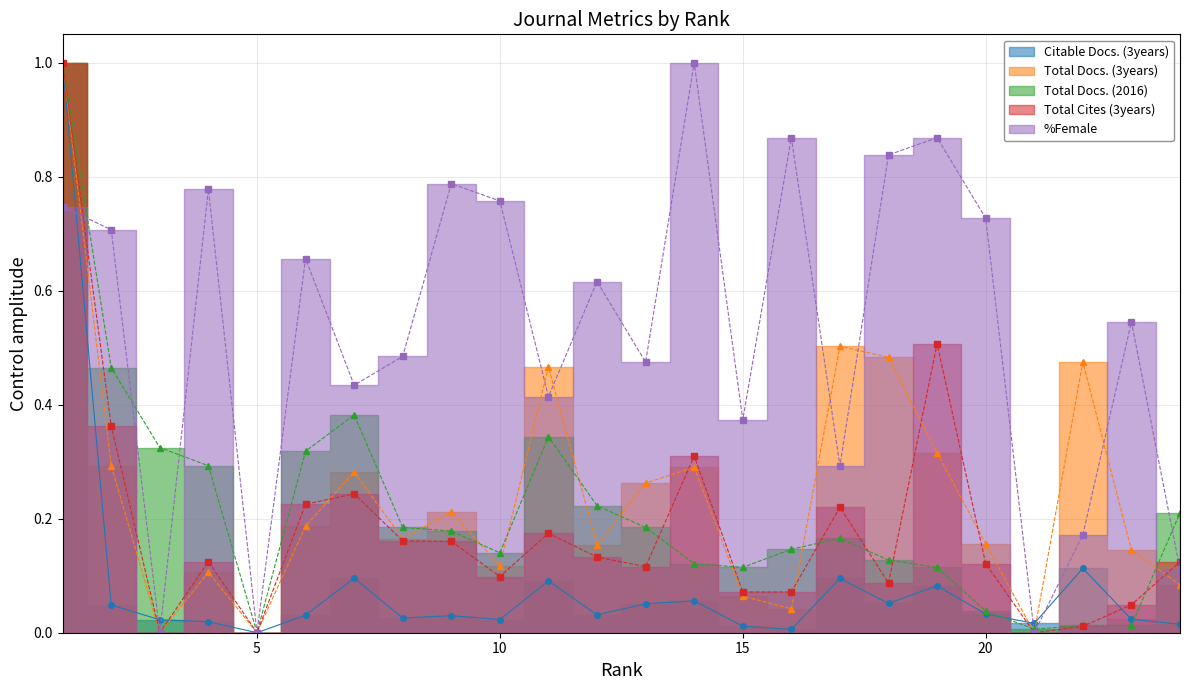

What is the total value across all series at 6?

1.4